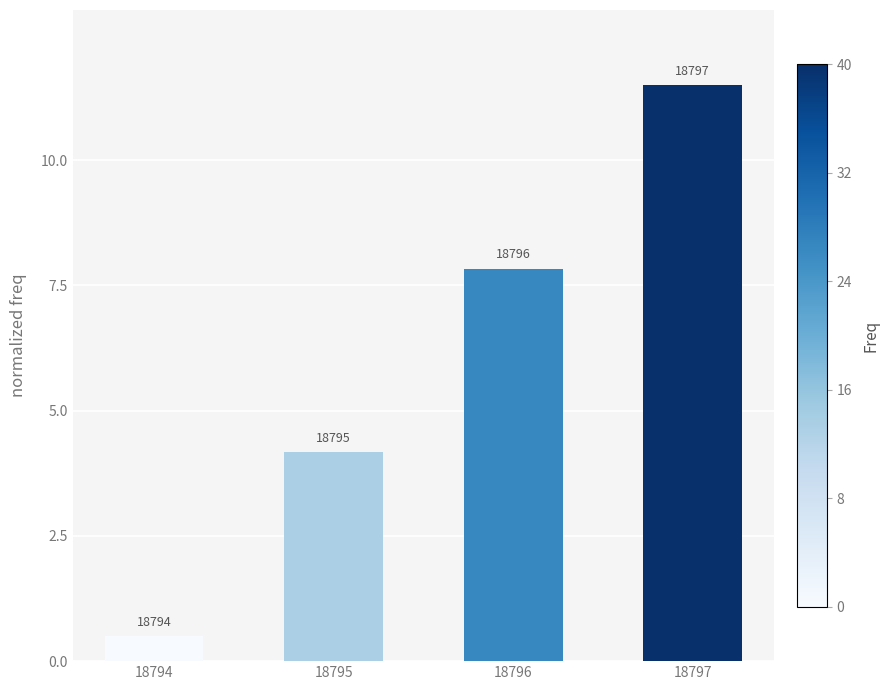

Are the bars horizontal?

No